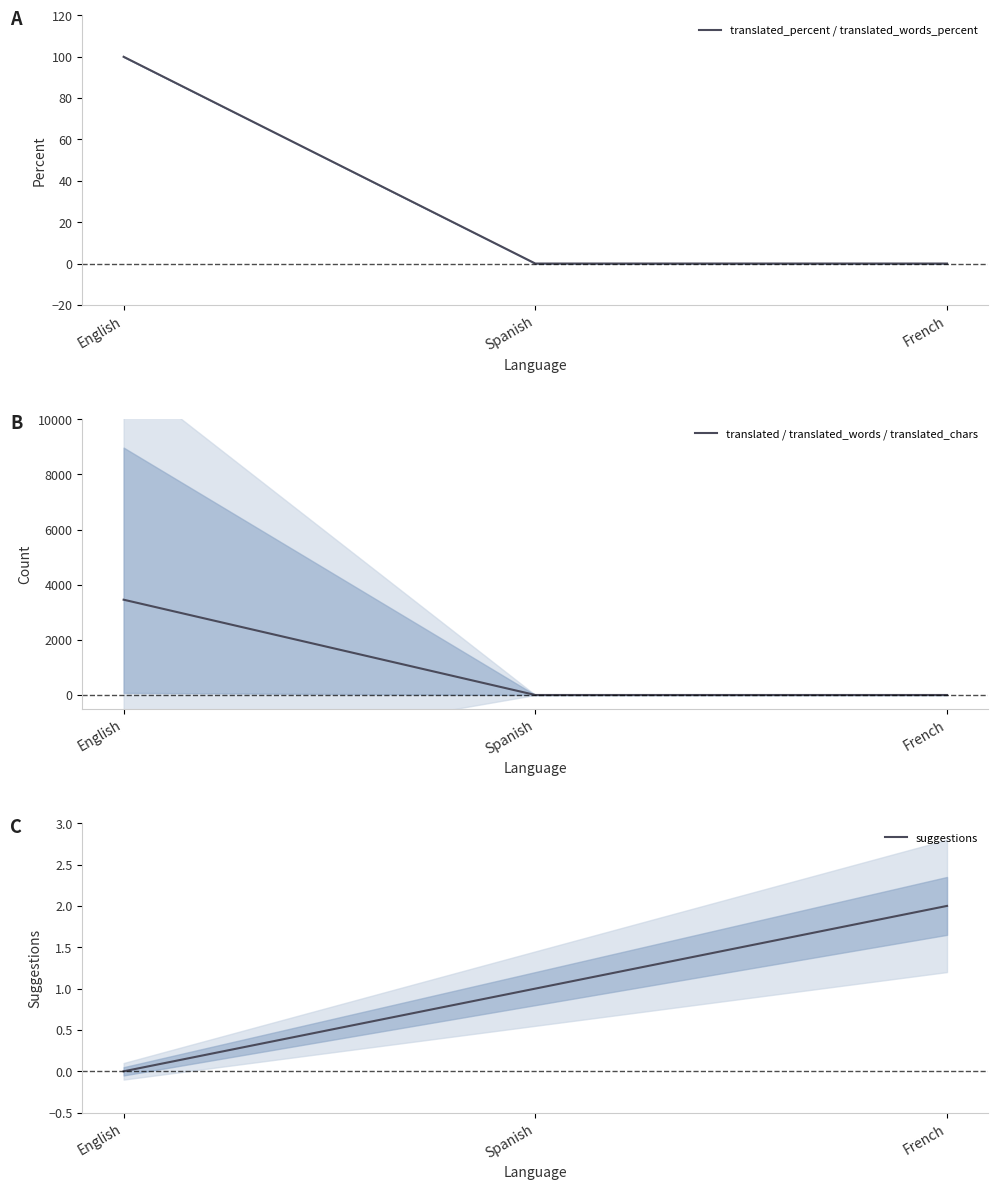

Which has a higher value, English or Spanish?

English